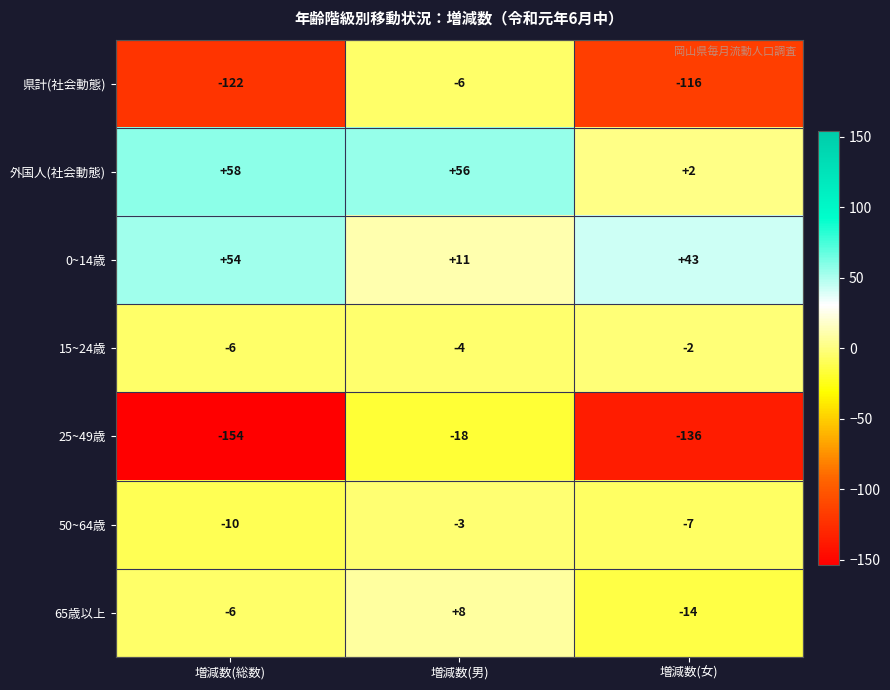

At which category does the chart reach its peak across all series?

増減数(総数)